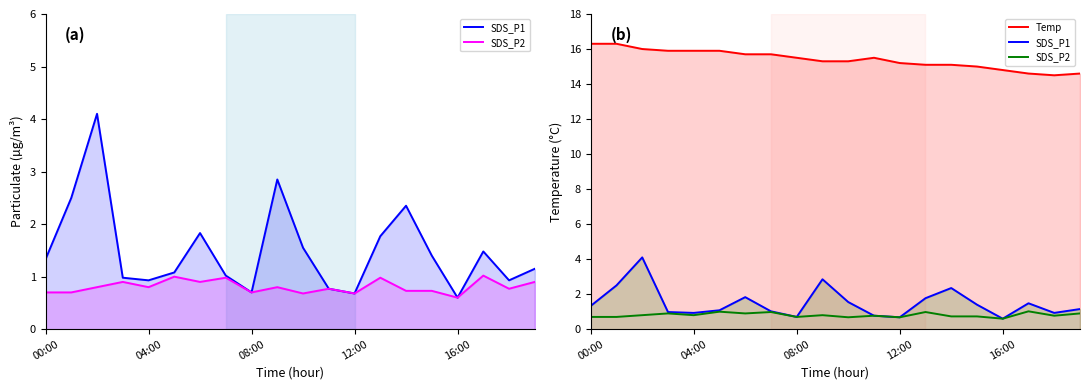

At which label does Temp reach its peak?

00:00